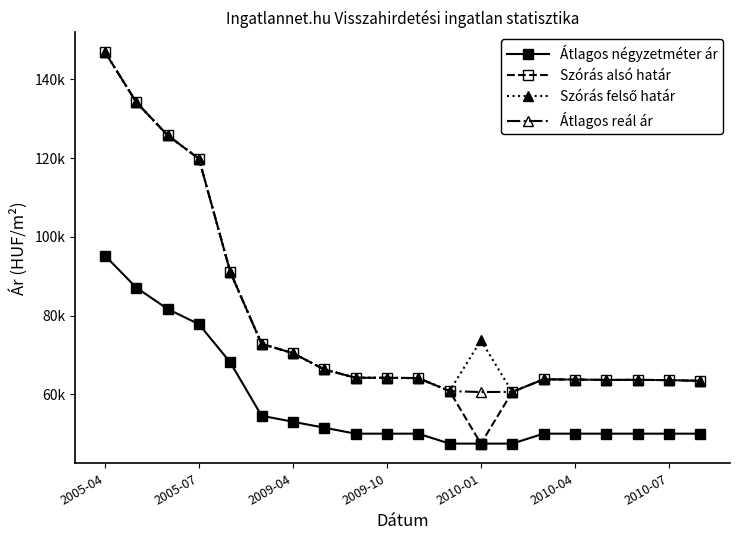

Which category has the highest value in the Átlagos négyzetméter ár series?

2005-04